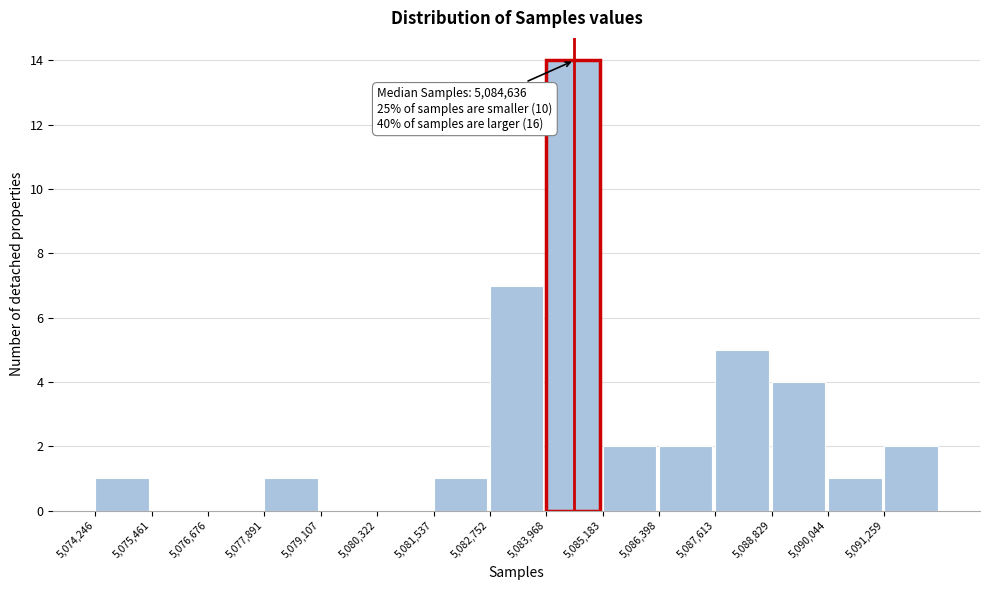

Over which range of the x-axis is the bar tallest?

5084000 to 5085200